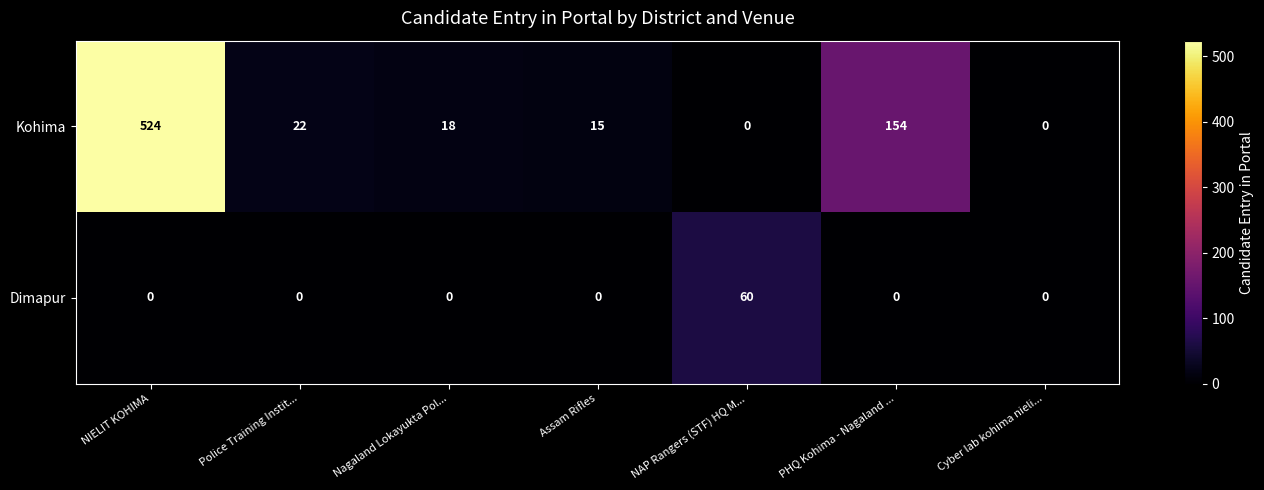

At which category does the chart reach its peak across all series?

NIELIT KOHIMA